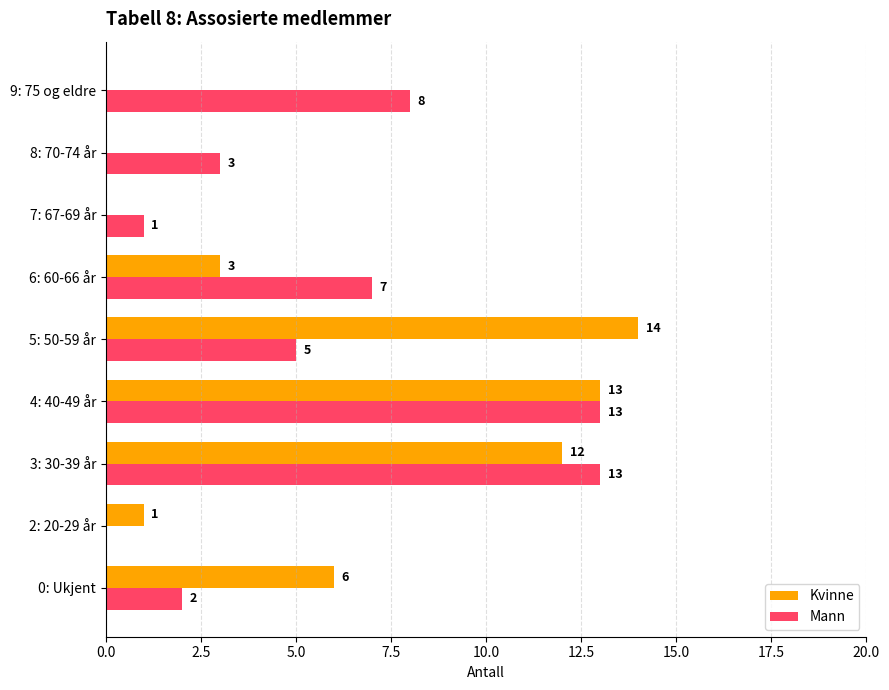

Is it true that Kvinne equals 19 at 3: 30-39 år?

False